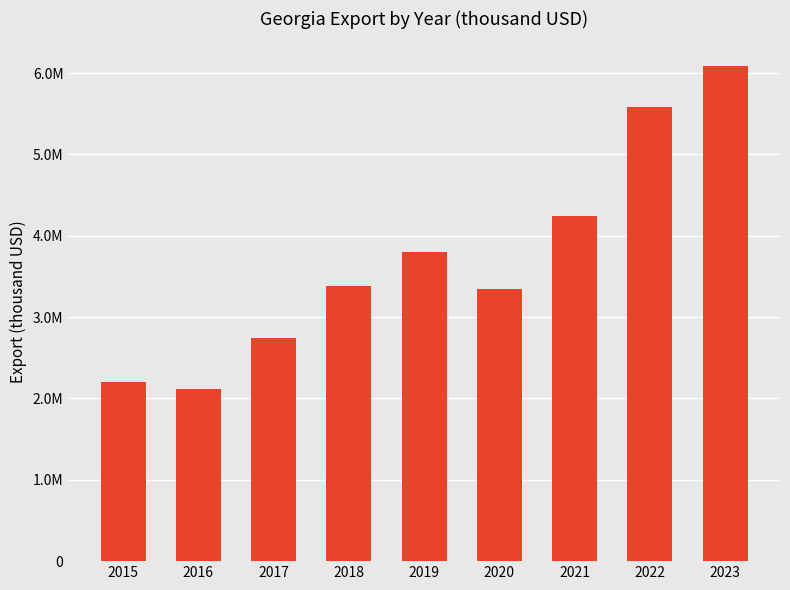

What is the value of the 1st bar from the left?

2204182.6